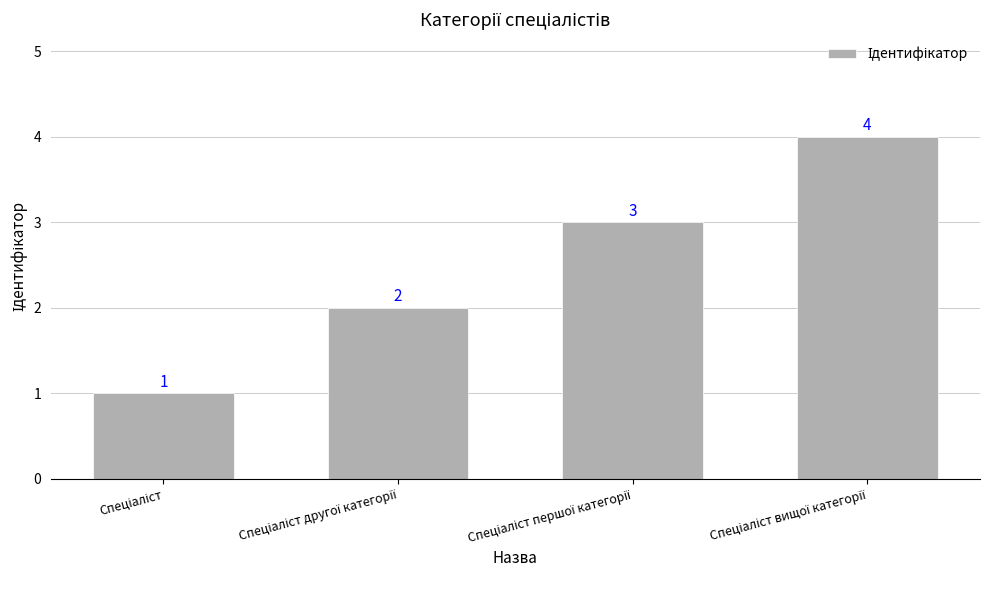

What is the minimum value shown in the chart?

1